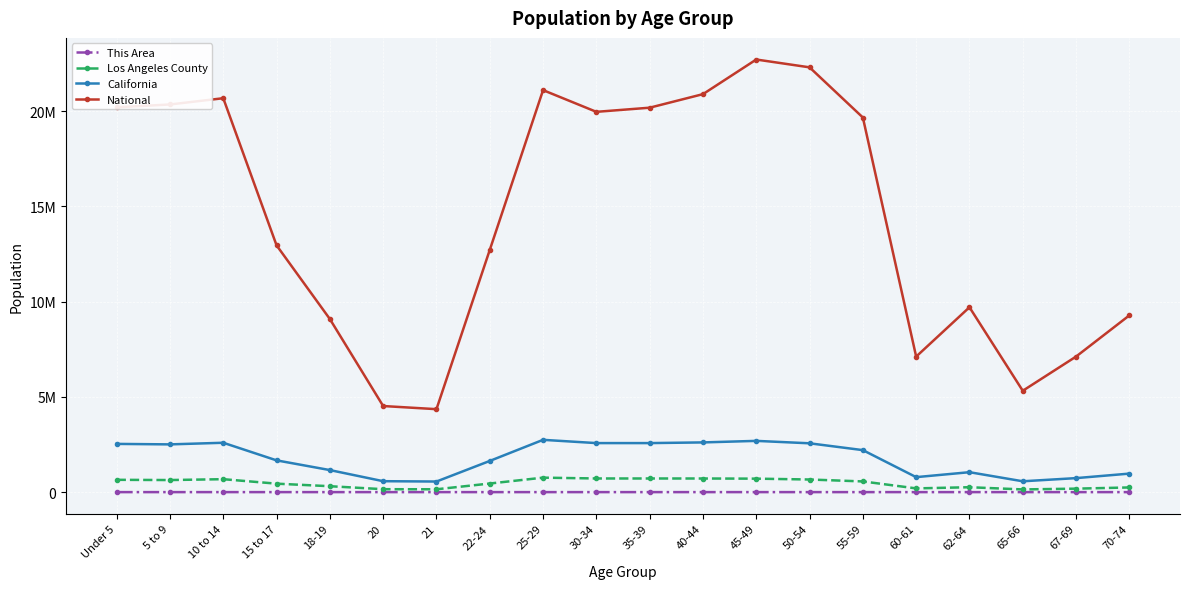

What are all the series names shown in the legend?

This Area, Los Angeles County, California, National